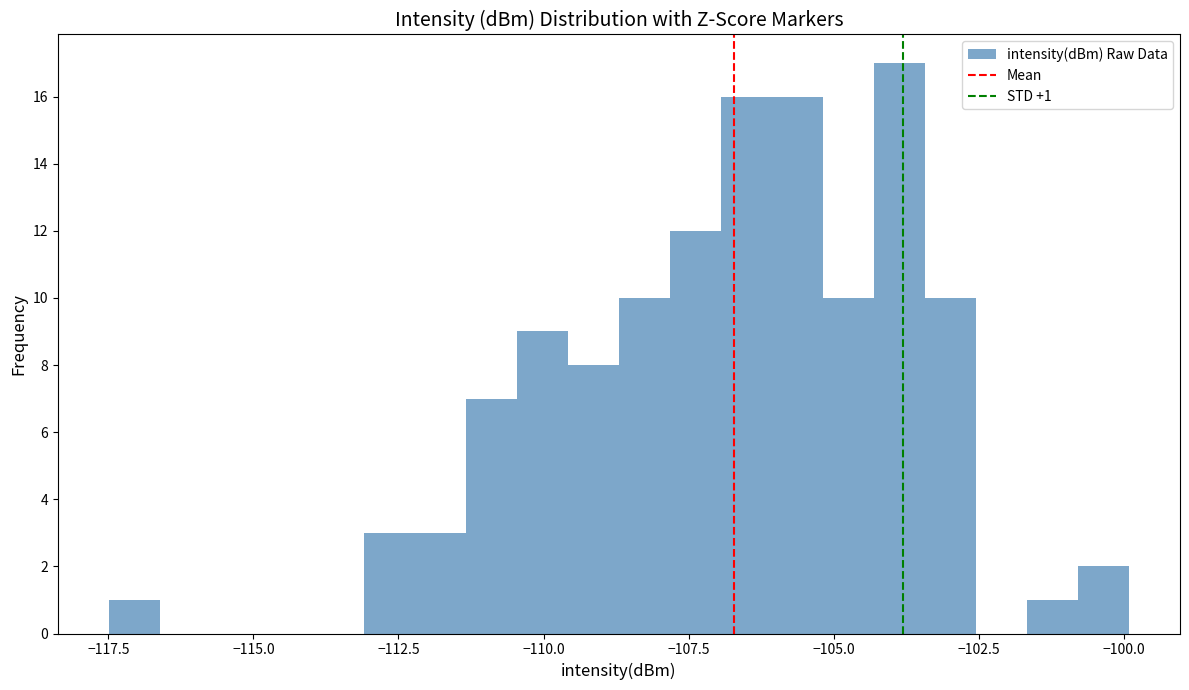

Around what value on the x-axis is the tallest bar? Give the approximate position of its centre, as read against the axis.

-104.0